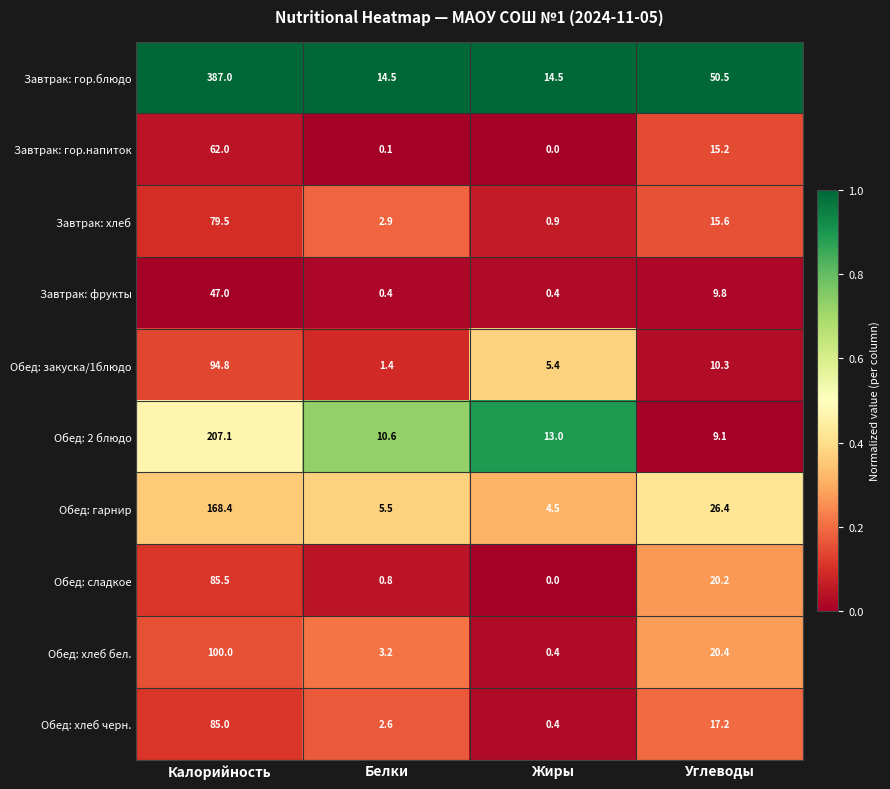

At which category is the sum across all series the highest?

Калорийность